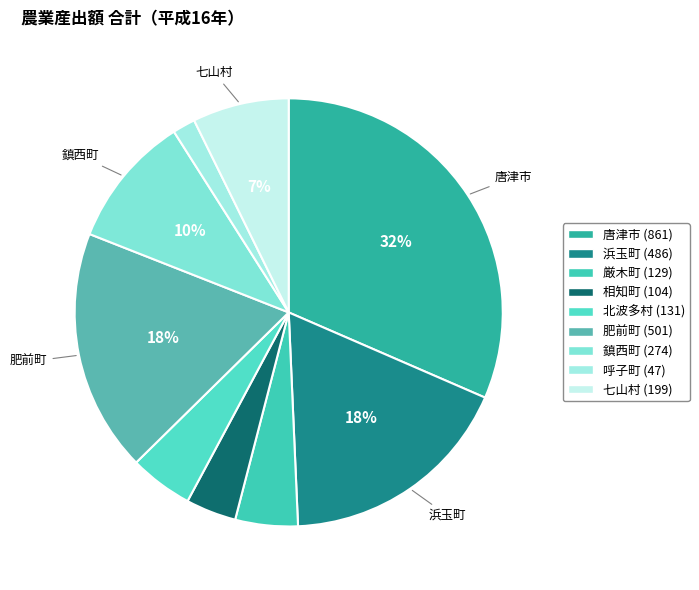

Rank the categories by value from lowest to highest.

呼子町, 相知町, 厳木町, 北波多村, 七山村, 鎮西町, 浜玉町, 肥前町, 唐津市